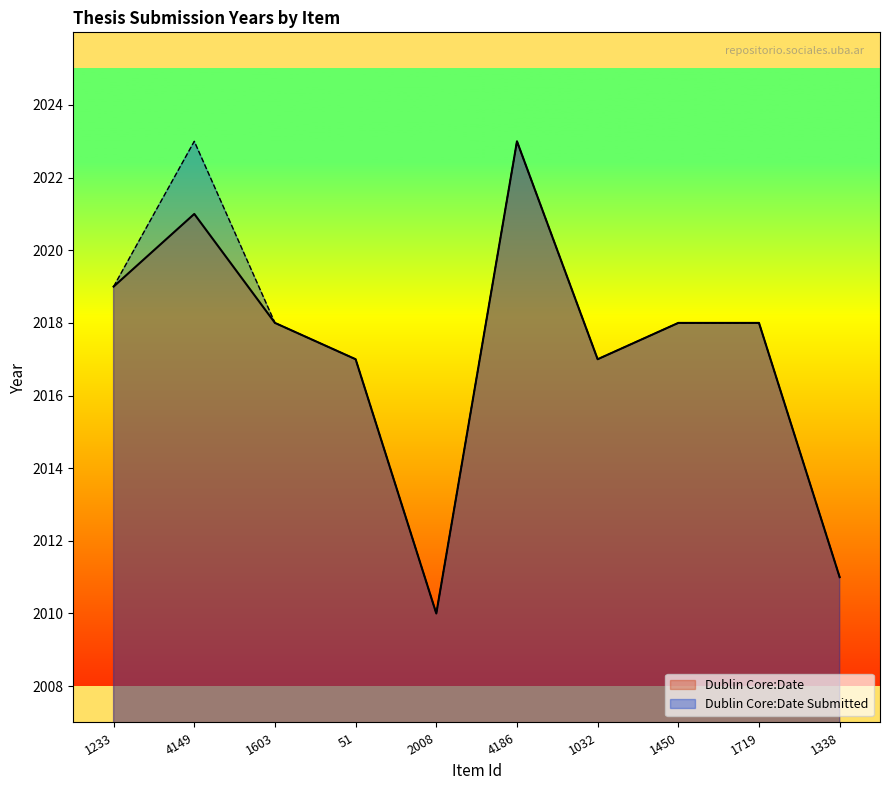

True or false: Dublin Core:Date Submitted and Dublin Core:Date cross at least once.

False